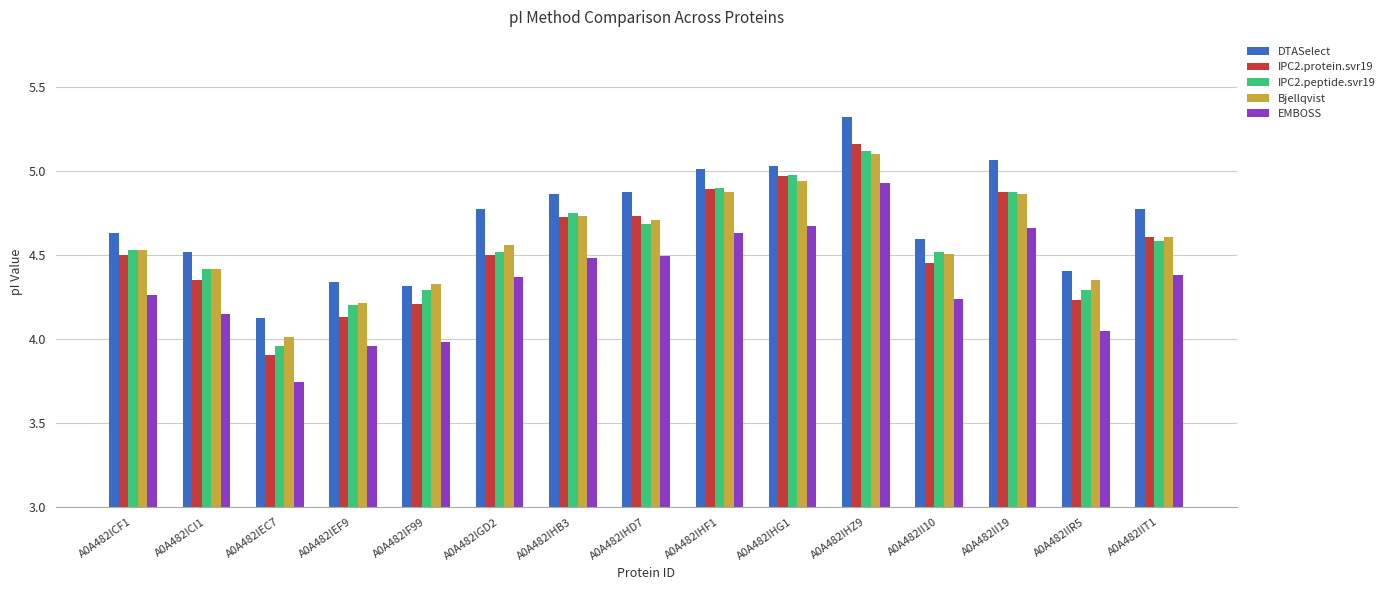

What is the difference between the IPC2.peptide.svr19 values at A0A482II19 and A0A482ICF1?

0.3